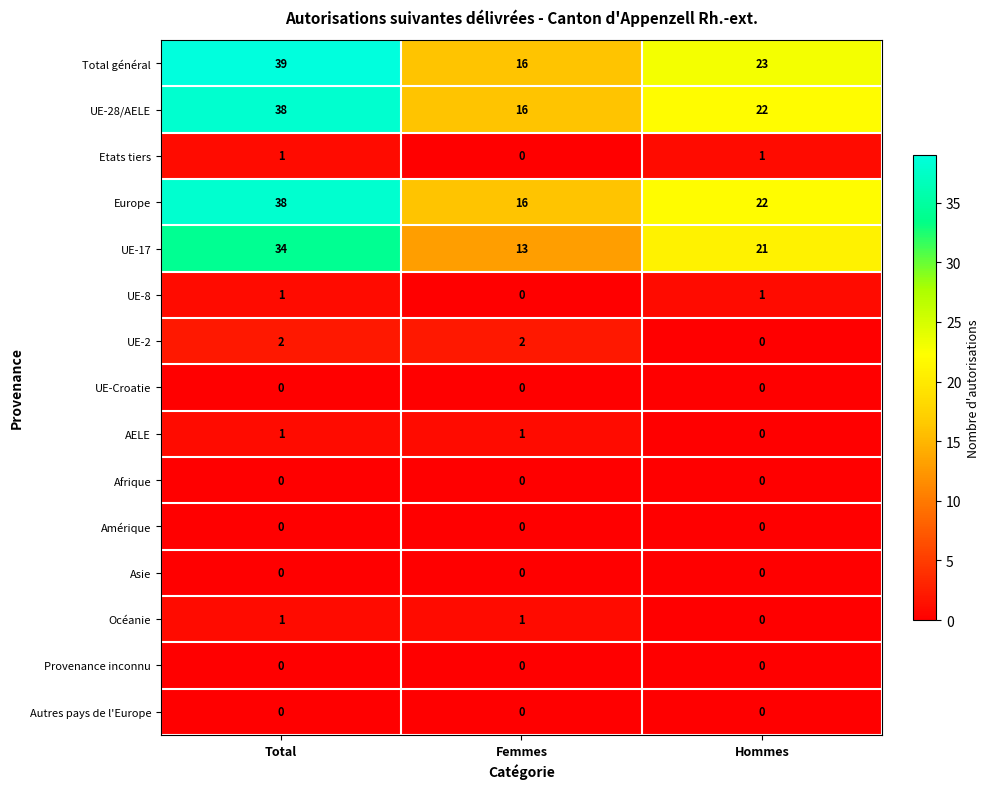

How many distinct data groups are displayed?

15